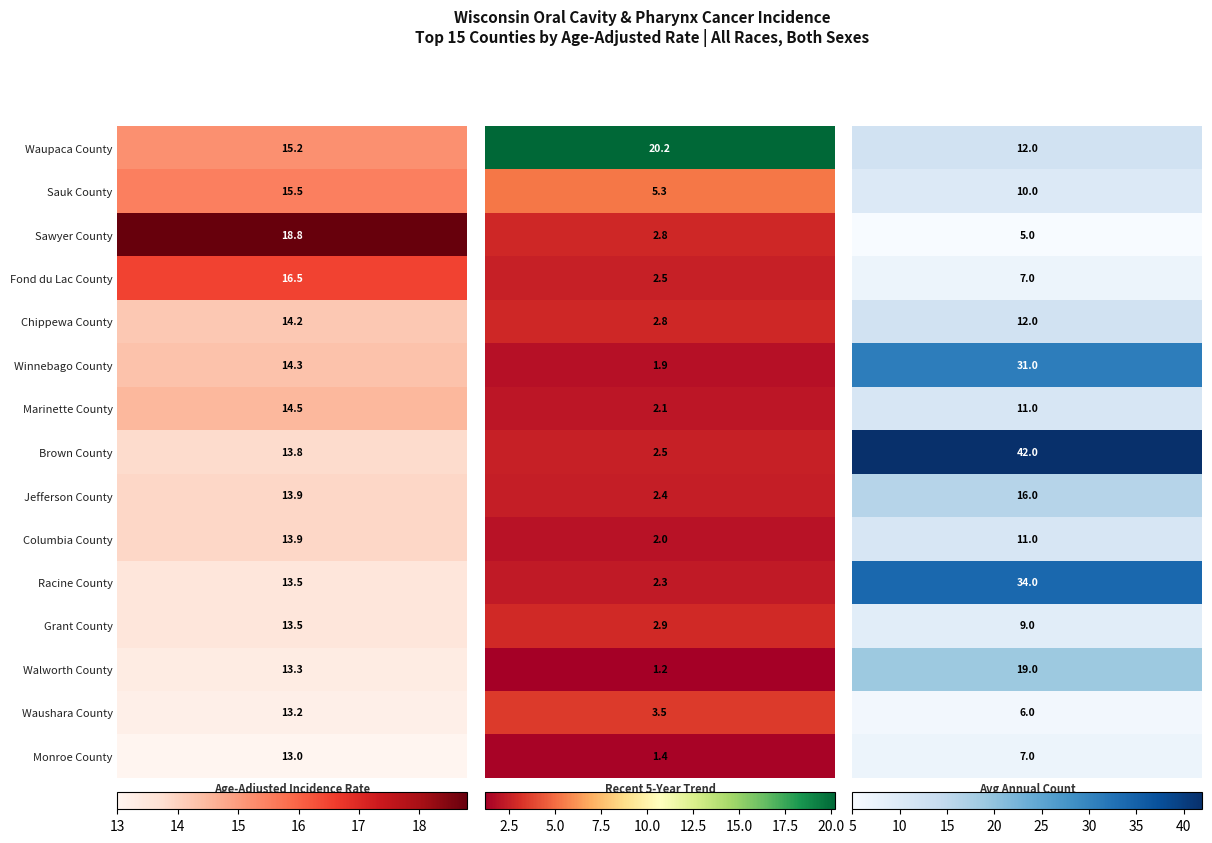

Read the Jefferson County value at 0.

13.9